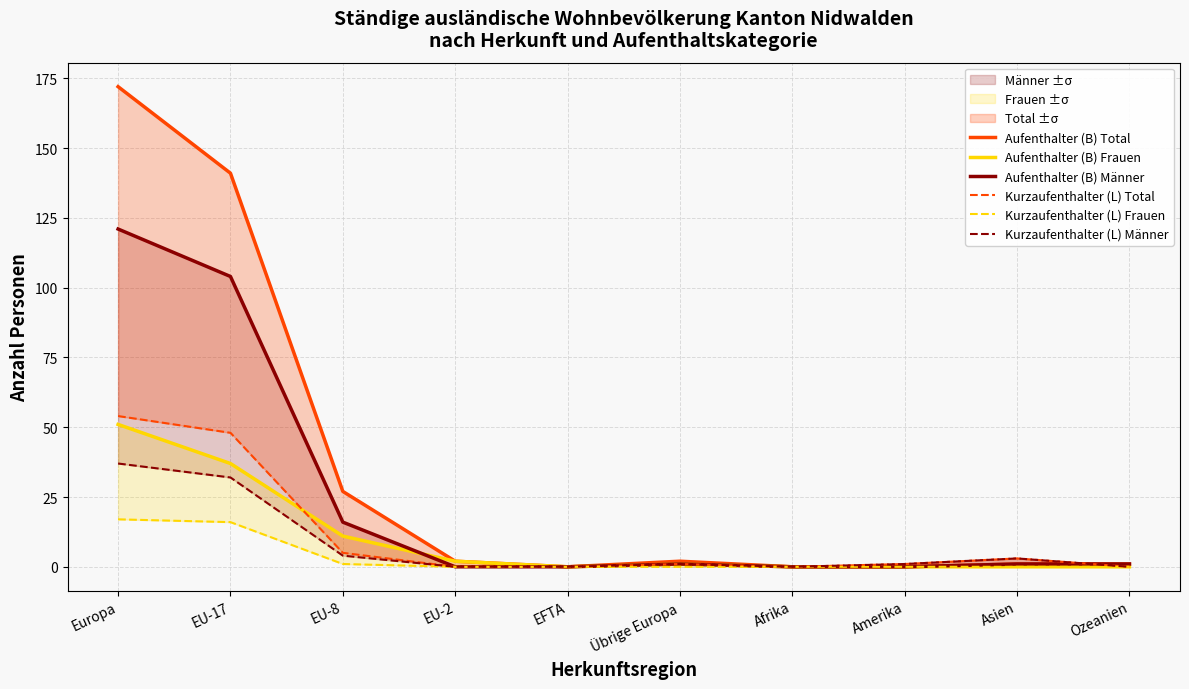

What is the label of the 5th point from the right?

Übrige Europa